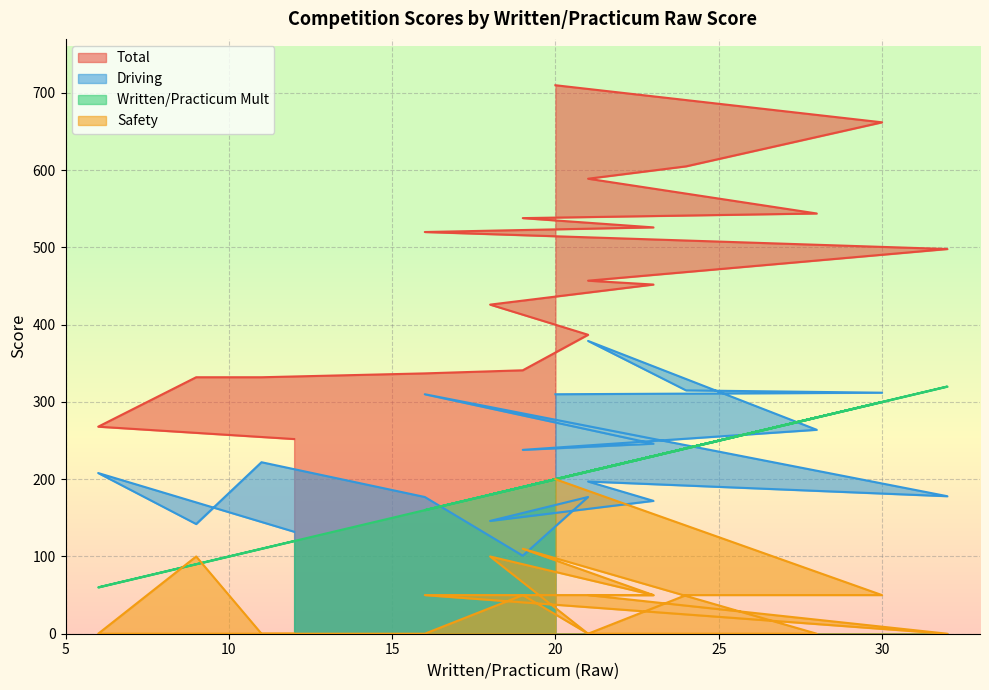

Rank the series at 19 from lowest to highest value.

Safety, Driving, Written/Practicum Mult, Total